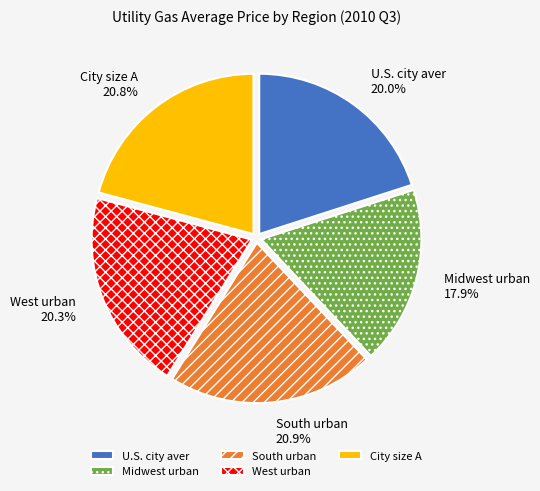

Is there a majority slice in this chart?

No